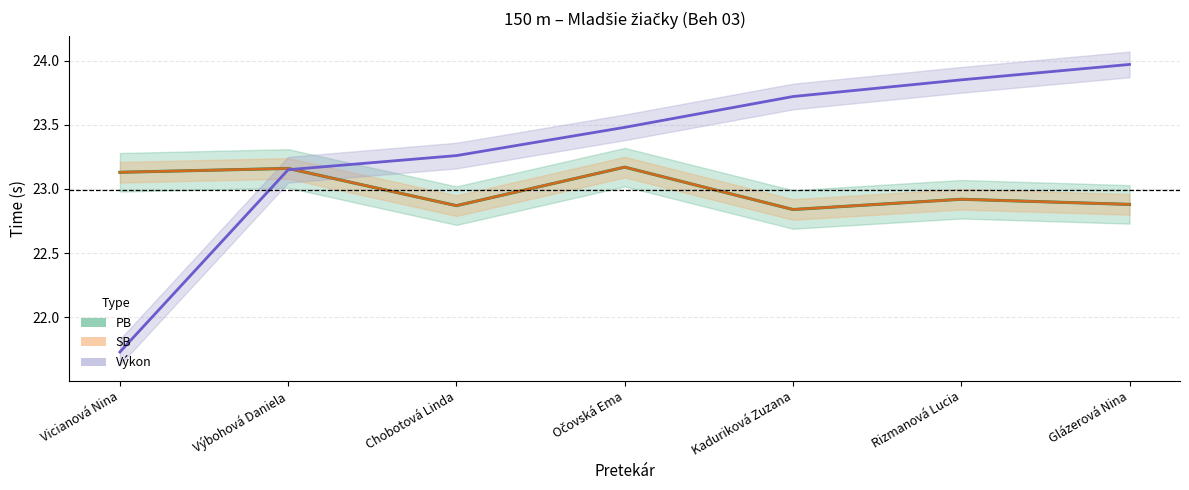

Is it true that Výkon equals 14.5 at Glázerová Nina?

False